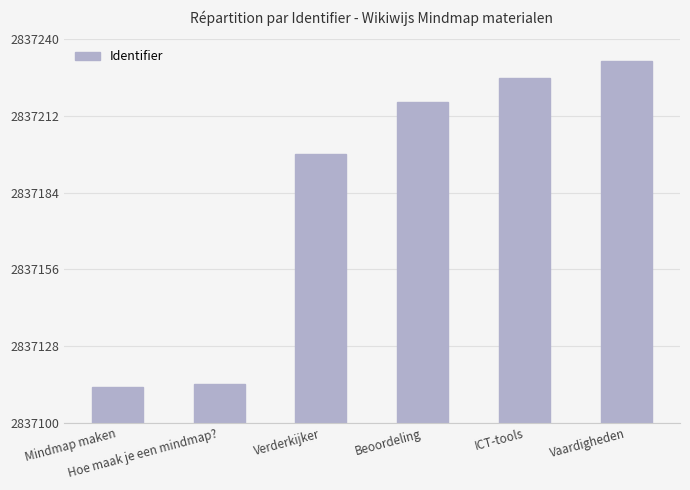

Does the chart contain any negative values?

No